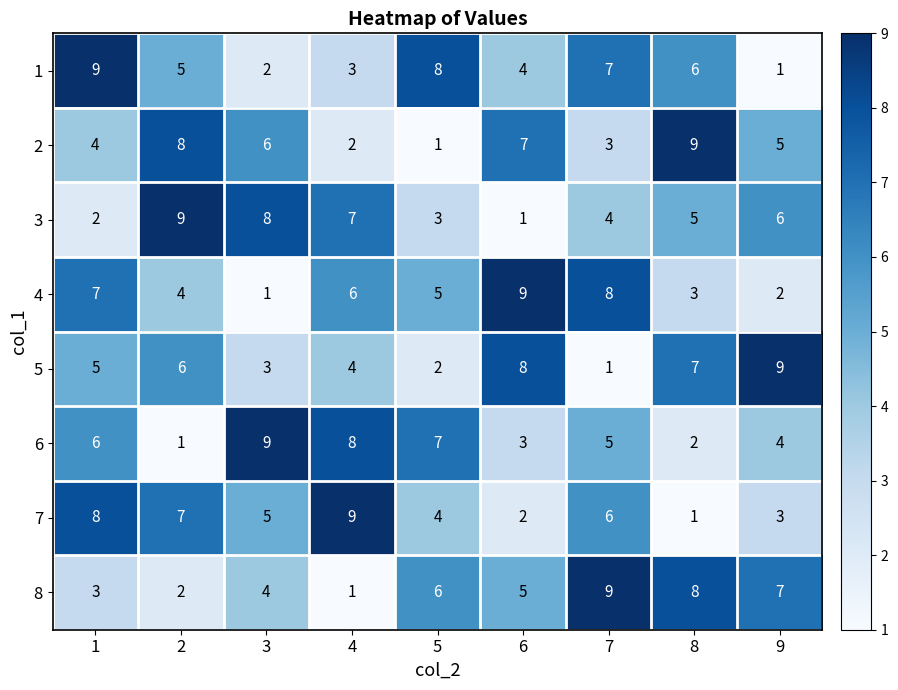

At which label is 6 closest to 5?

7